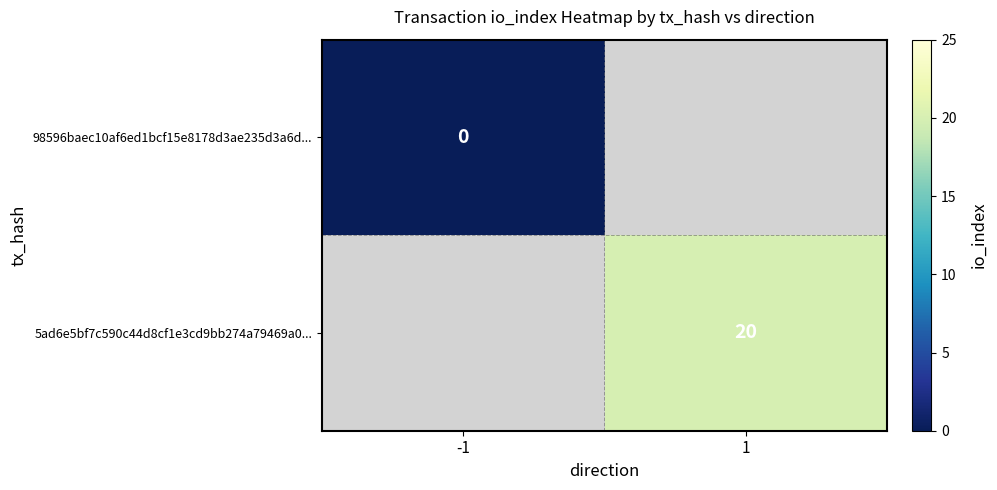

Is it true that 5ad6e5bf7c590c44d8cf1e3cd9bb274a79469a0... equals 20 at 1?

True